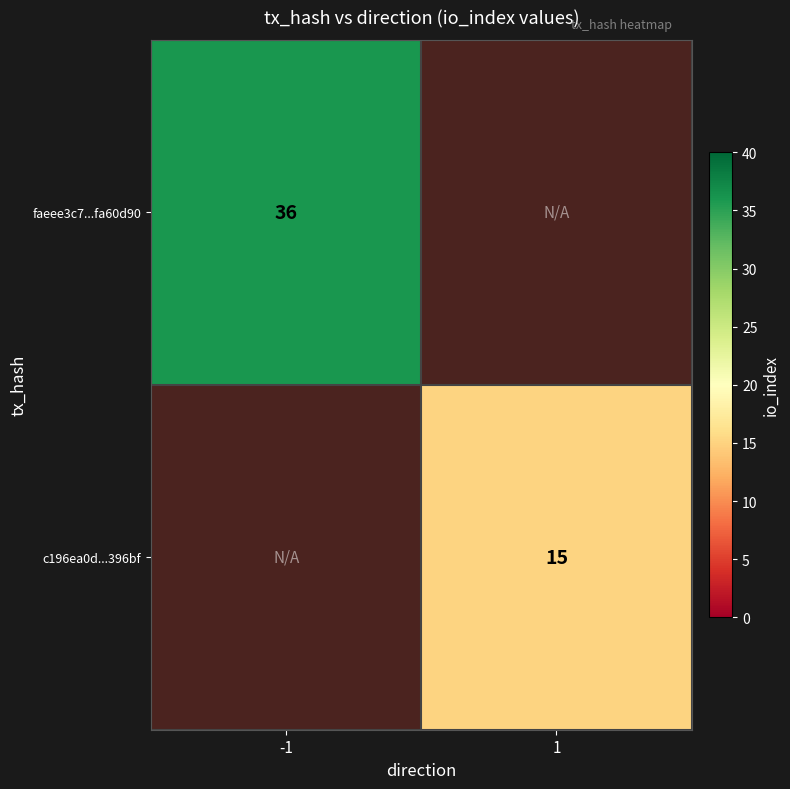

True or false: faeee3c7...fa60d90 has a value of 36 at -1.

True